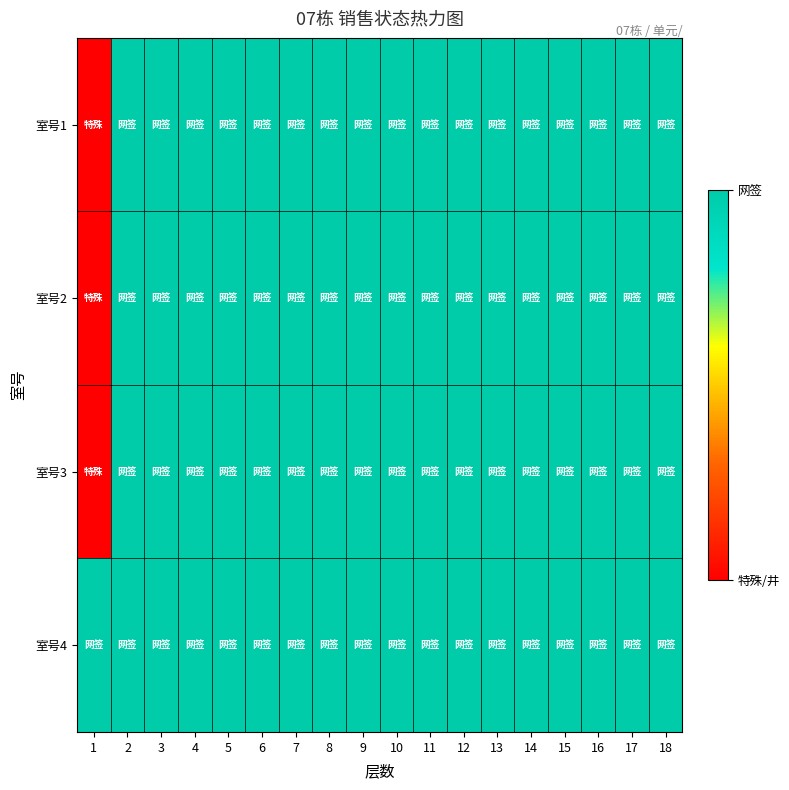

At which category is the sum across all series the highest?

2